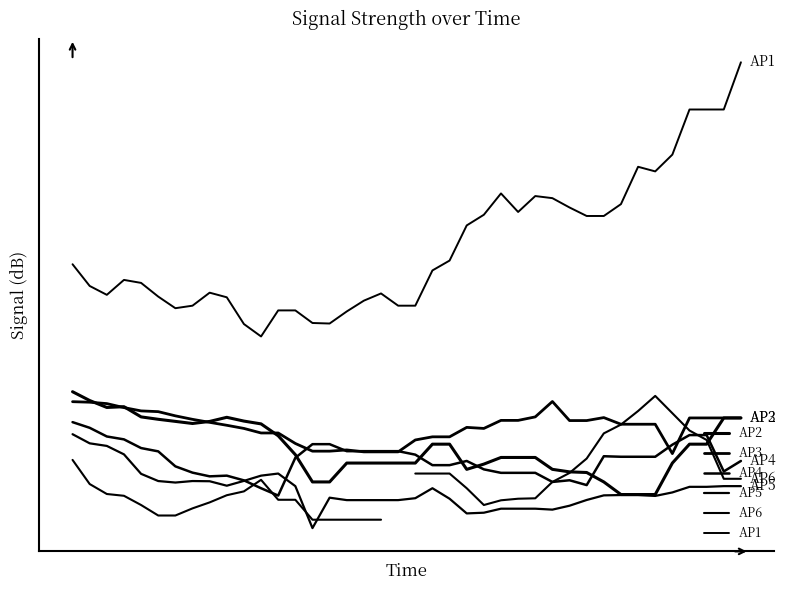

At which category does the chart reach its peak across all series?

39